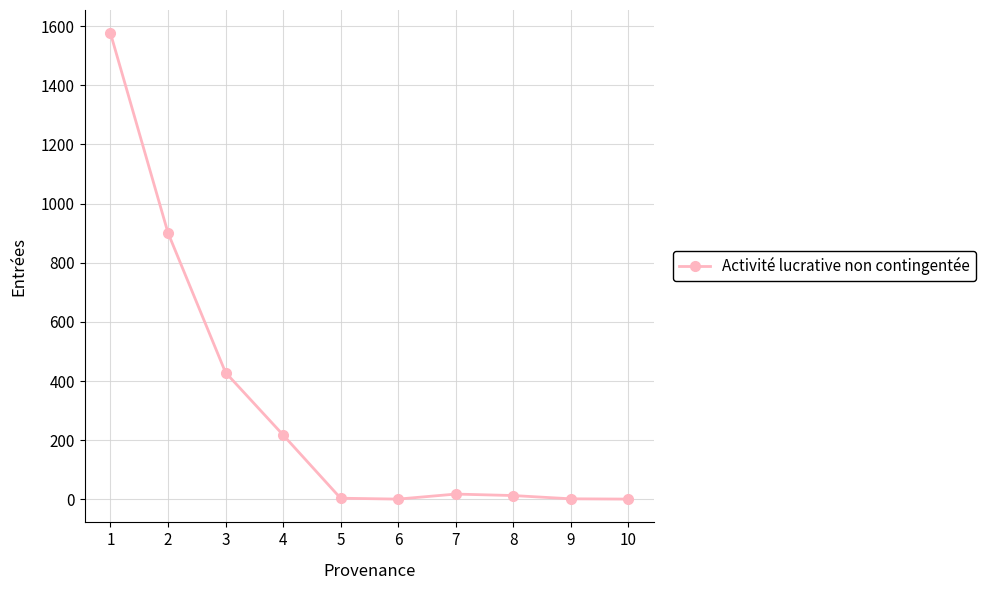

Is this an area chart (filled region under the line)?

No